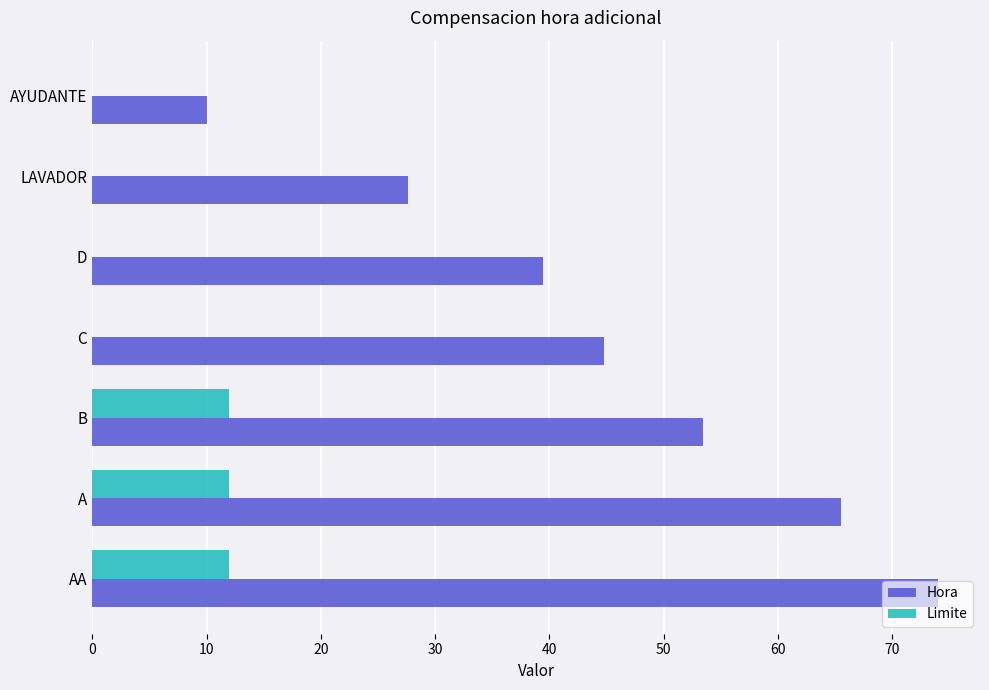

Which label corresponds to the largest value in the chart?

AA